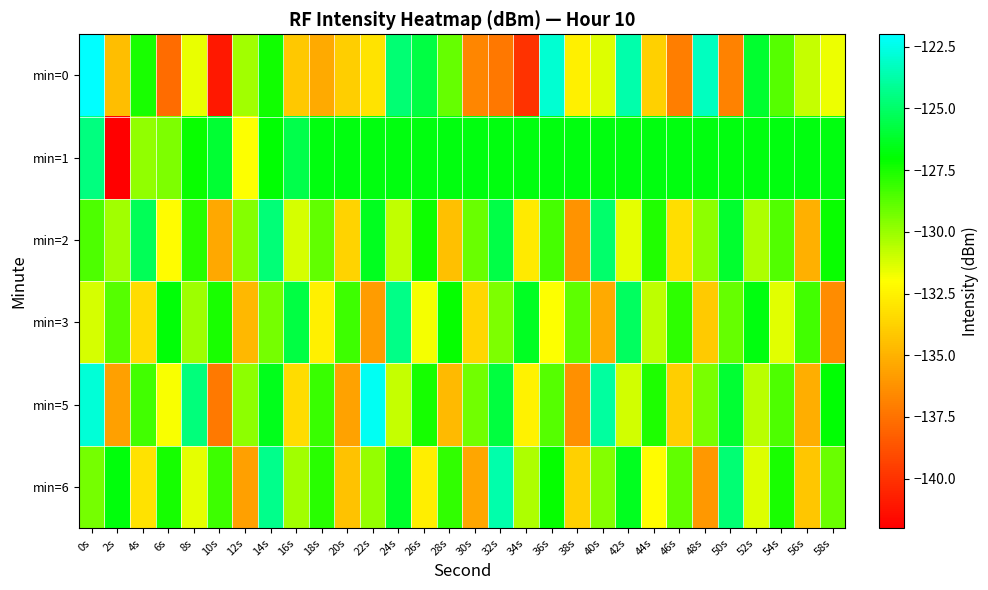

Reading right to left, transcribe all the data shown in this chart.

min=0: 58s=-131.6	56s=-130.9	54s=-128.7	52s=-126.1	50s=-136.9	48s=-123.3	46s=-137.0	44s=-133.9	42s=-123.7	40s=-131.3	38s=-132.6	36s=-122.9	34s=-140.0	32s=-137.3	30s=-136.7	28s=-129.0	26s=-125.7	24s=-124.8	22s=-133.1	20s=-133.9	18s=-135.3	16s=-134.2	14s=-127.4	12s=-130.2	10s=-141.1	8s=-131.5	6s=-137.7	4s=-127.5	2s=-134.6	0s=-120.4
min=1: 58s=-126.7	56s=-126.7	54s=-126.7	52s=-126.7	50s=-126.7	48s=-126.7	46s=-126.7	44s=-126.7	42s=-126.7	40s=-126.7	38s=-126.7	36s=-126.7	34s=-126.7	32s=-126.7	30s=-126.7	28s=-126.7	26s=-126.7	24s=-126.7	22s=-126.7	20s=-126.7	18s=-126.7	16s=-125.6	14s=-127.0	12s=-131.9	10s=-126.0	8s=-127.2	6s=-129.5	4s=-129.8	2s=-142.0	0s=-124.6
min=2: 58s=-127.2	56s=-135.1	54s=-128.6	52s=-130.4	50s=-126.1	48s=-129.8	46s=-133.3	44s=-127.7	42s=-131.5	40s=-124.9	38s=-136.2	36s=-128.4	34s=-132.8	32s=-125.6	30s=-129.1	28s=-134.5	26s=-127.3	24s=-130.8	22s=-126.4	20s=-133.7	18s=-128.9	16s=-131.2	14s=-124.7	12s=-129.6	10s=-135.4	8s=-127.8	6s=-132.1	4s=-125.3	2s=-130.2	0s=-128.5
min=3: 58s=-136.5	56s=-128.3	54s=-131.4	52s=-126.7	50s=-129.0	48s=-134.1	46s=-127.9	44s=-130.7	42s=-125.2	40s=-135.3	38s=-128.8	36s=-132.0	34s=-126.3	32s=-129.5	30s=-133.6	28s=-127.1	26s=-131.8	24s=-124.4	22s=-135.9	20s=-128.2	18s=-132.6	16s=-125.7	14s=-129.3	12s=-134.8	10s=-127.5	8s=-130.1	6s=-126.9	4s=-133.4	2s=-128.7	0s=-131.2
min=5: 58s=-127.0	56s=-135.2	54s=-128.5	52s=-130.6	50s=-126.0	48s=-129.4	46s=-133.9	44s=-127.6	42s=-131.1	40s=-123.9	38s=-136.3	36s=-128.7	34s=-132.5	32s=-125.8	30s=-129.2	28s=-134.7	26s=-127.4	24s=-130.9	22s=-122.3	20s=-135.6	18s=-128.1	16s=-133.4	14s=-126.5	12s=-129.8	10s=-137.2	8s=-124.6	6s=-131.9	4s=-128.3	2s=-135.7	0s=-122.8
min=6: 58s=-129.1	56s=-134.2	54s=-127.5	52s=-131.3	50s=-124.8	48s=-136.0	46s=-128.9	44s=-132.1	42s=-126.4	40s=-129.6	38s=-133.8	36s=-127.1	34s=-130.4	32s=-123.7	30s=-135.5	28s=-128.0	26s=-132.7	24s=-126.2	22s=-129.9	20s=-134.4	18s=-127.8	16s=-130.2	14s=-124.3	12s=-135.7	10s=-128.2	8s=-131.5	6s=-127.4	4s=-133.1	2s=-126.8	0s=-129.3